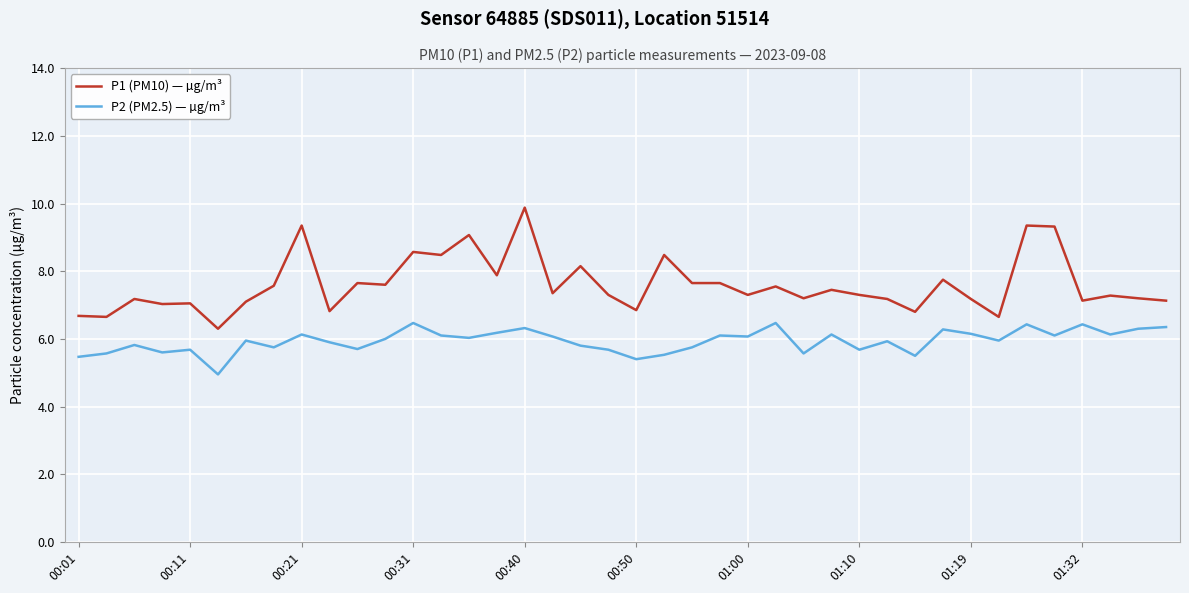

What is the maximum value shown in the chart?

9.9